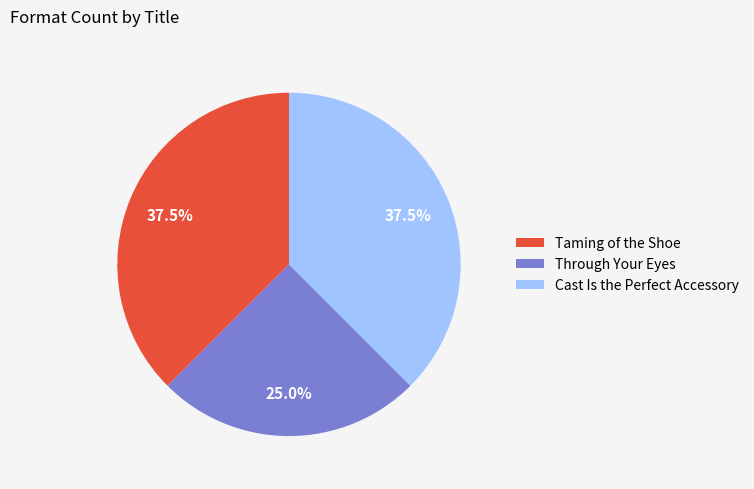

Is it true that Through Your Eyes is 25% of the pie?

True